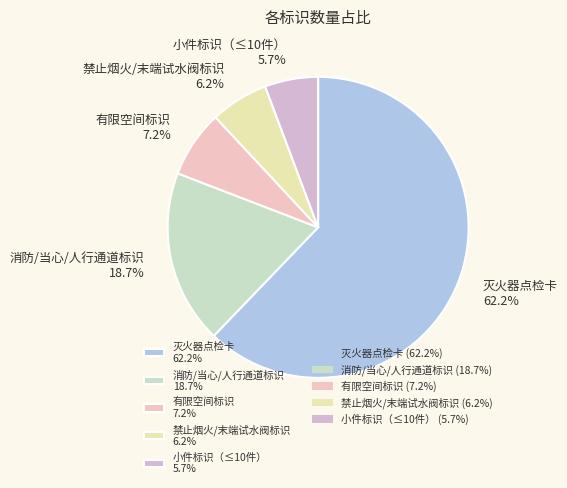

Which slice is the largest?

灭火器点检卡 62.2%